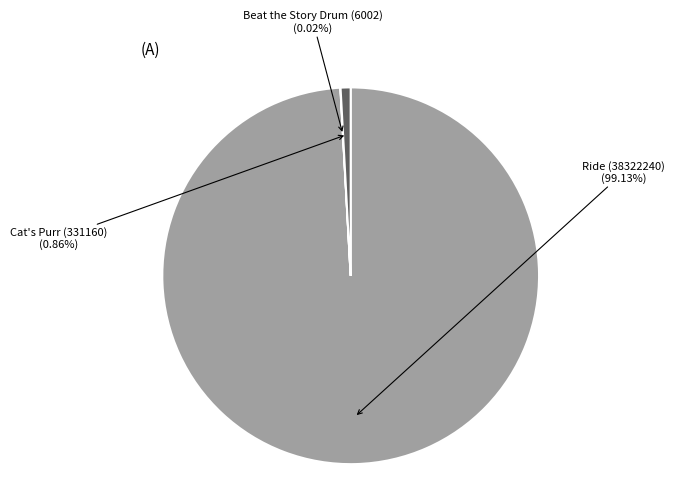

Is there a majority slice in this chart?

Yes